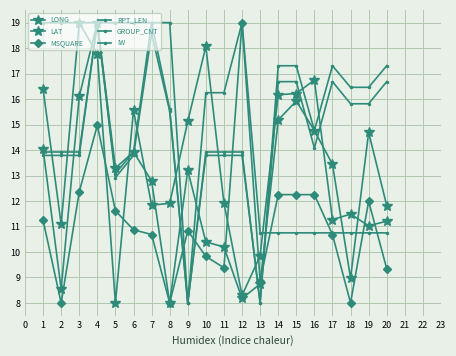

How many values in the LAT series exceed 13?

11